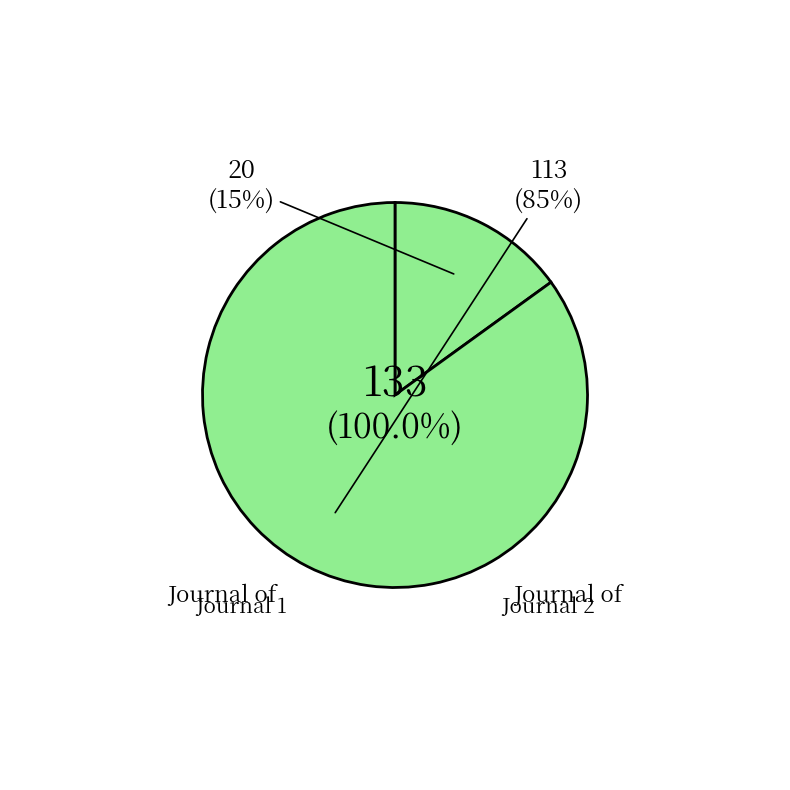

To the nearest percent, what portion does Journal of Taiwan Society of Naval Architects represent?

15%